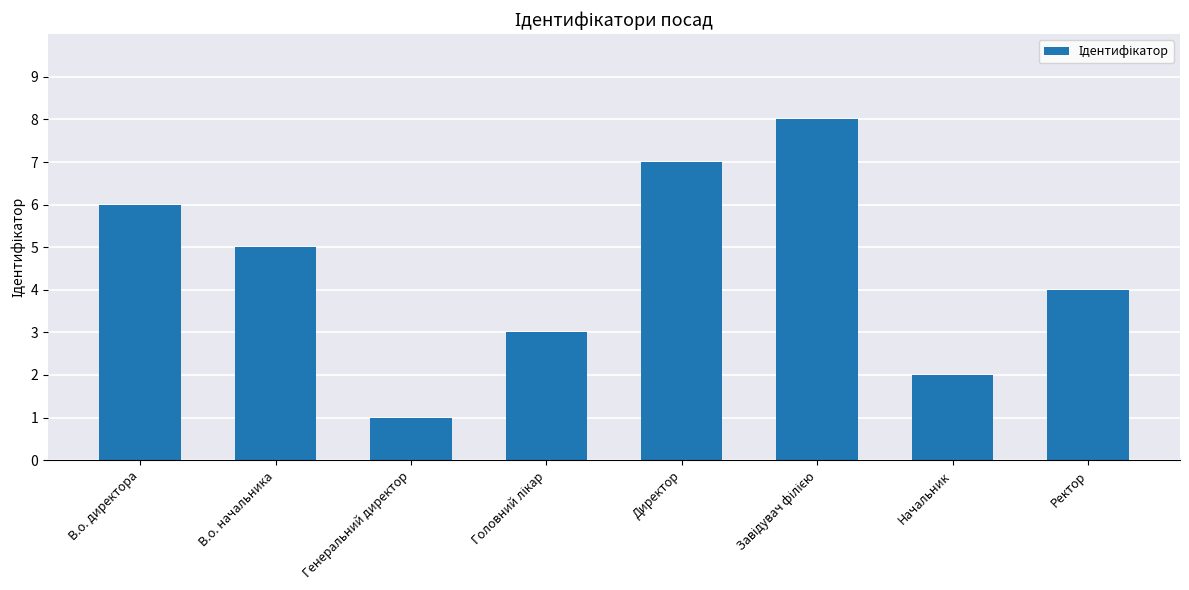

Is it true that the value at Начальник is 2?

True